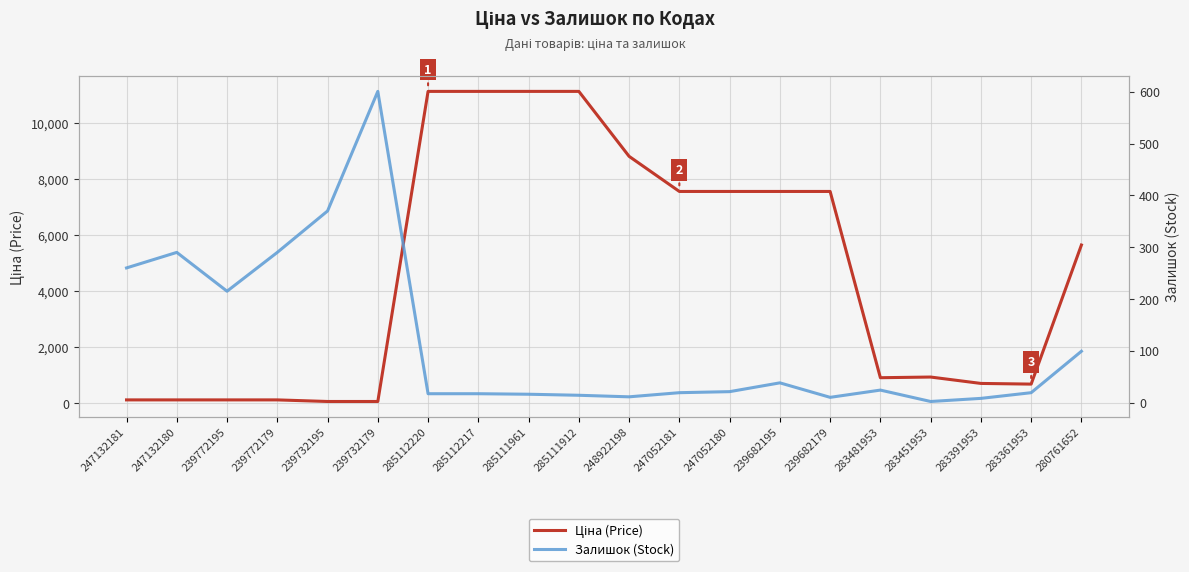

What is the value of the Ціна (Price) point at the 2nd from the left?

113.3